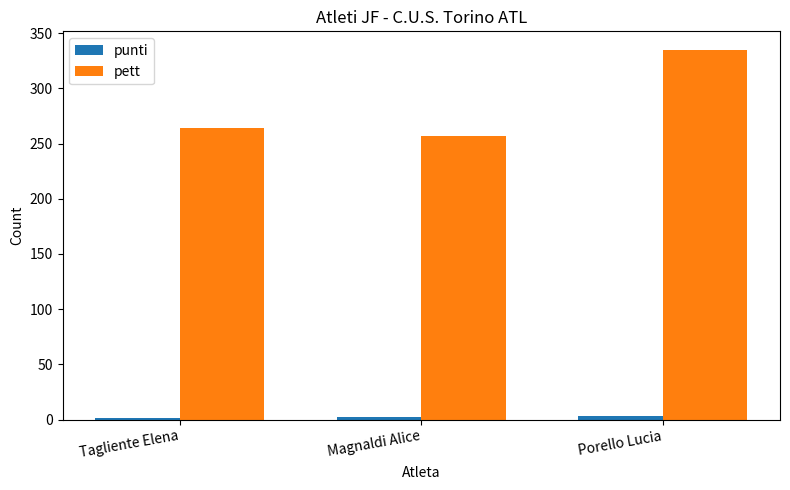

At which category does the chart reach its peak across all series?

Porello Lucia